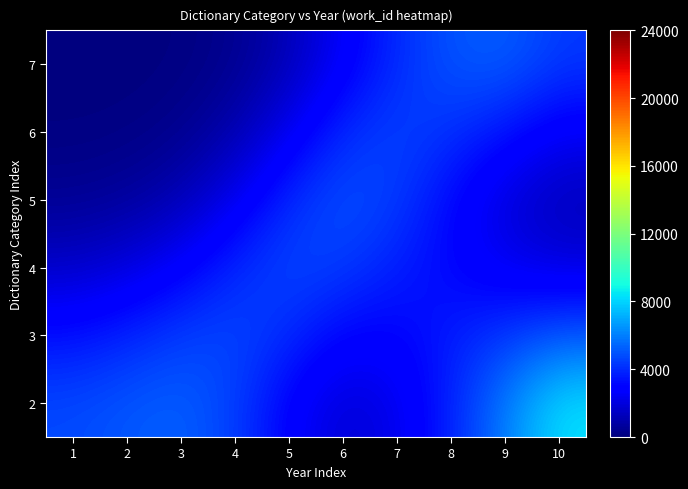

Reading left to right, extract all data points from this chart.

2: 1=4744.1	2=5070.5	3=5297.8	4=4504.2	5=2848.0	6=1780.3	7=2265.0	8=3804.1	9=6008.5	10=8348.4
3: 1=3358.9	2=3857.5	3=4493.1	4=4694.4	5=3979.9	6=2996.9	7=2984.0	8=3681.7	9=4344.2	10=5071.0
4: 1=1572.2	2=2003.0	3=2794.4	4=3947.9	5=4705.2	6=4418.9	7=3702.7	8=3054.7	9=2377.6	10=1995.2
5: 1=444.6	2=639.8	3=1162.8	4=2370.1	5=4002.6	6=4931.1	7=4426.9	8=3099.3	9=1911.2	10=1220.0
6: 1=70.8	2=121.4	3=327.5	4=1008.7	5=2413.4	6=3998.4	7=4585.7	8=4145.4	9=3399.3	10=2549.9
7: 1=6.4	2=15.5	3=74.3	4=354.8	5=1193.6	6=2627.0	7=3998.3	8=5012.5	9=5249.8	10=4347.7